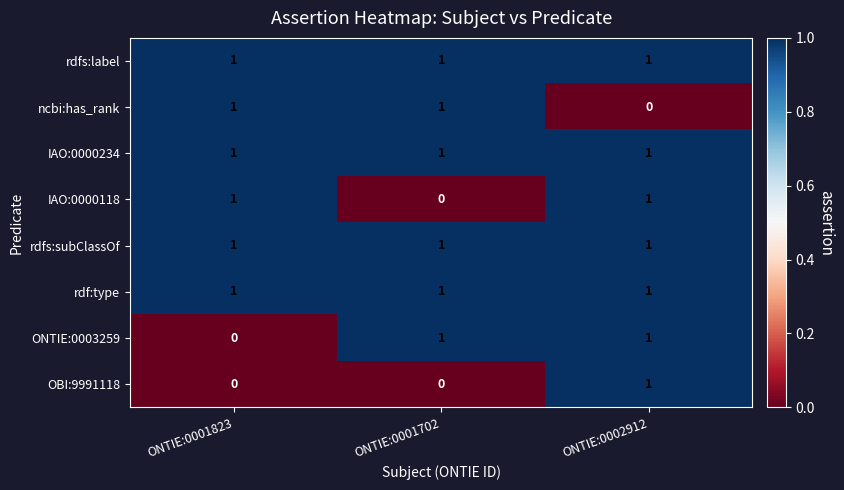

What is the total value across all series at ONTIE:0002912?

7